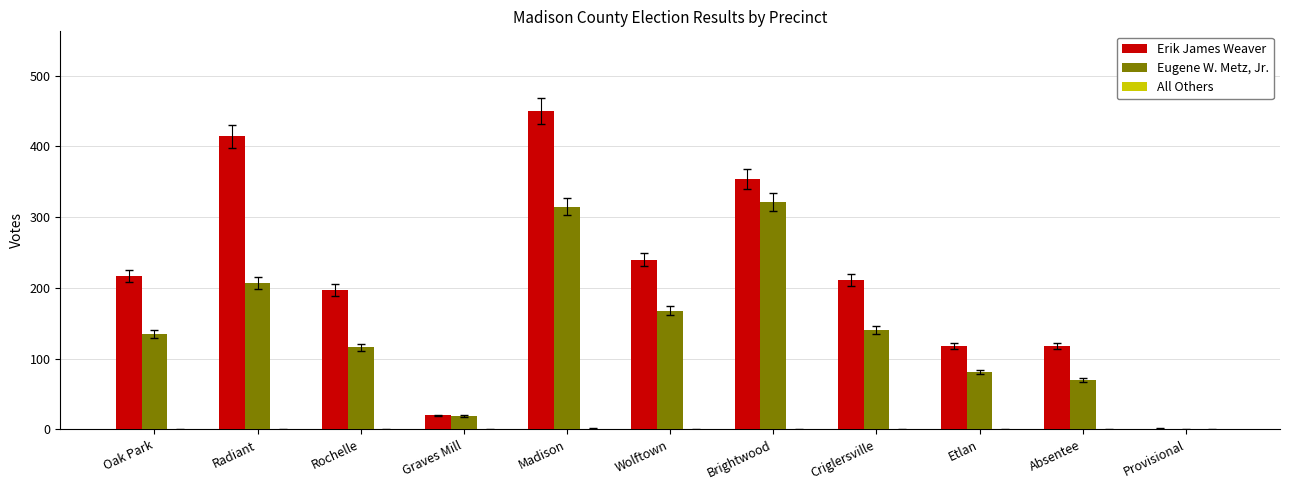

What is the average value of the Eugene W. Metz, Jr. series?

143